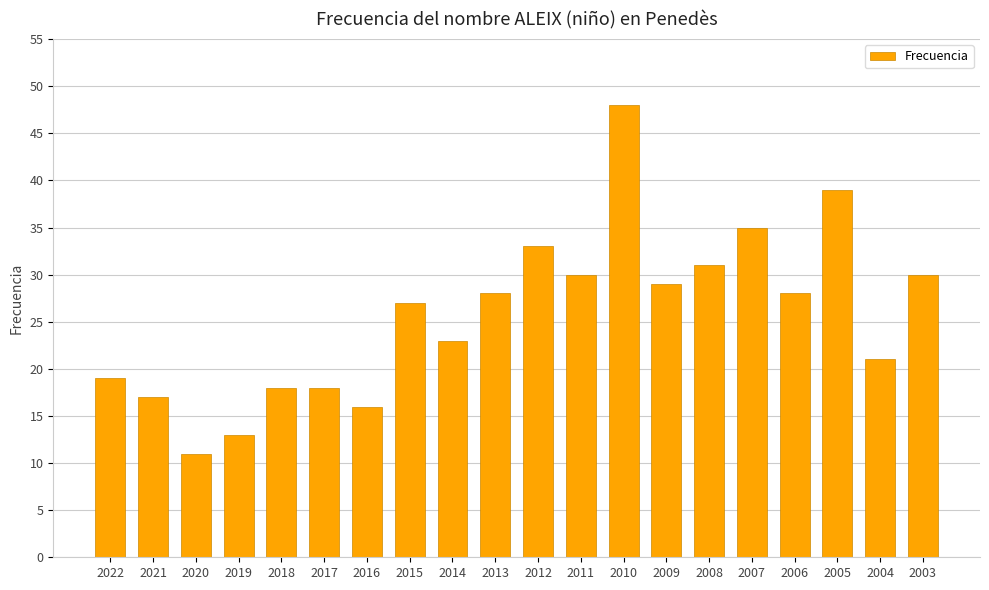

Are the bars grouped side by side (vs. stacked)?

No